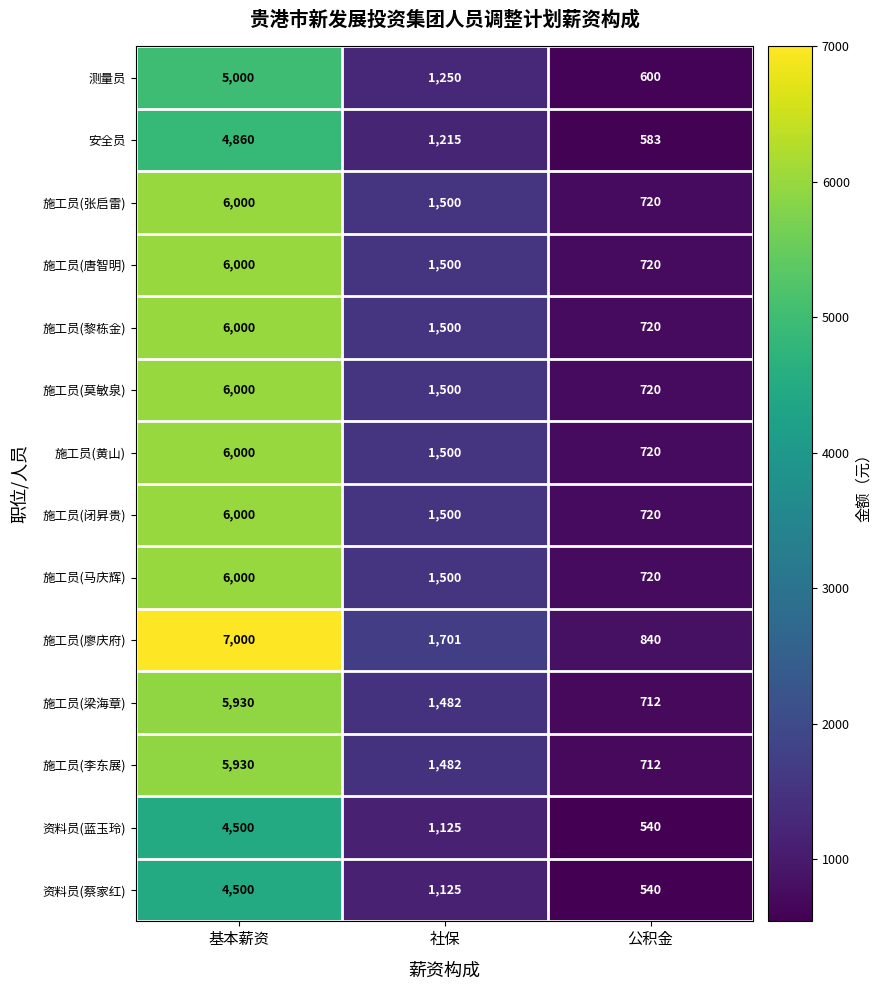

What is the greatest value displayed?

7000